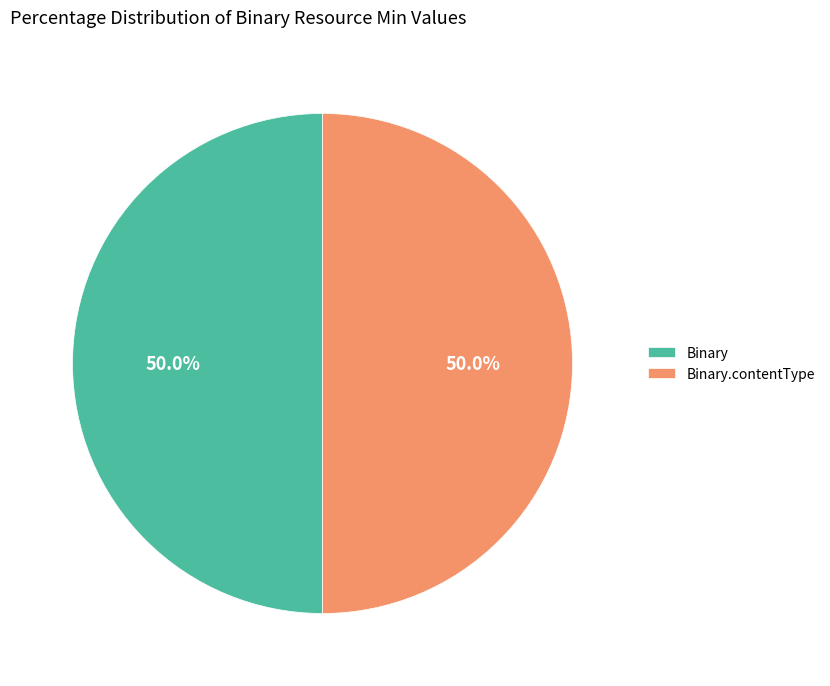

What is the ratio of the value at Binary.contentType to the value at Binary?

1.0